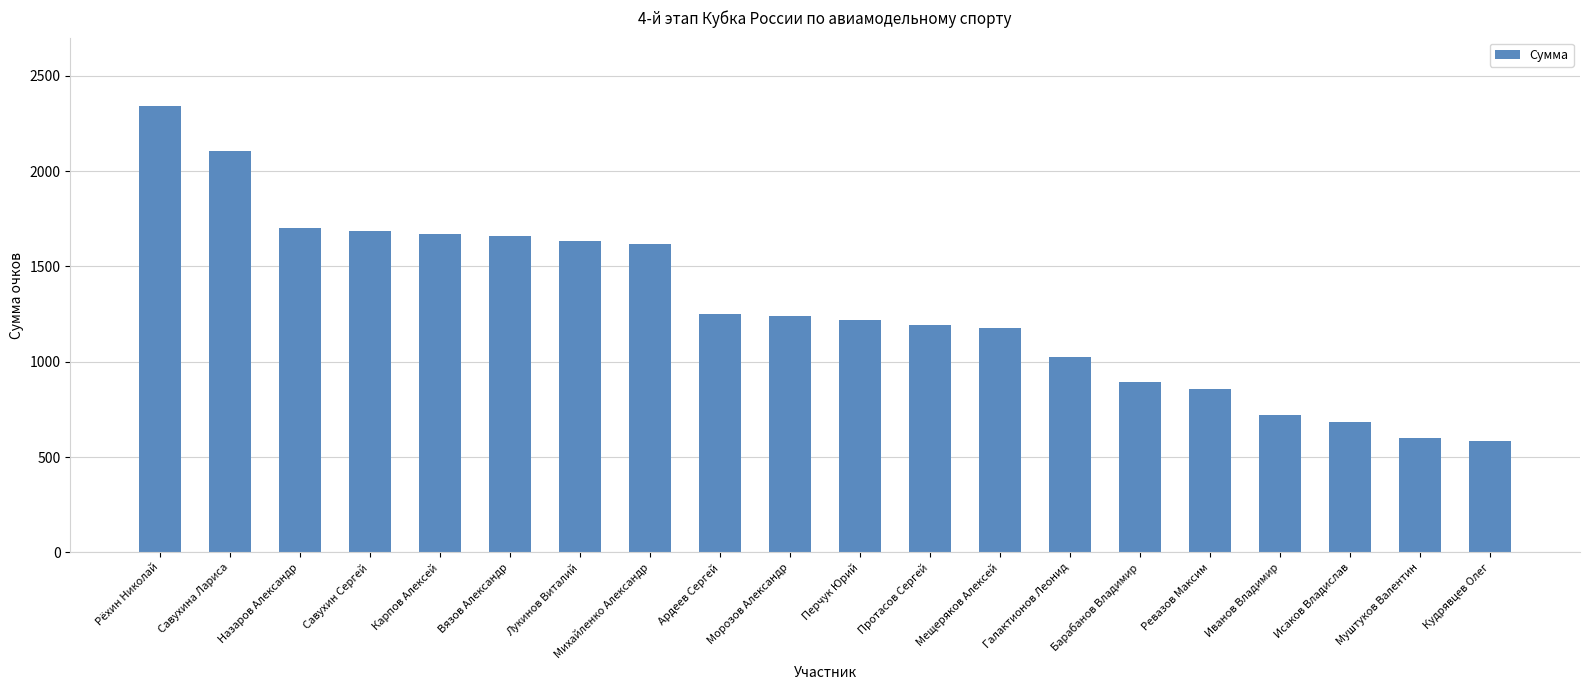

What is the difference between the maximum and minimum values?

1758